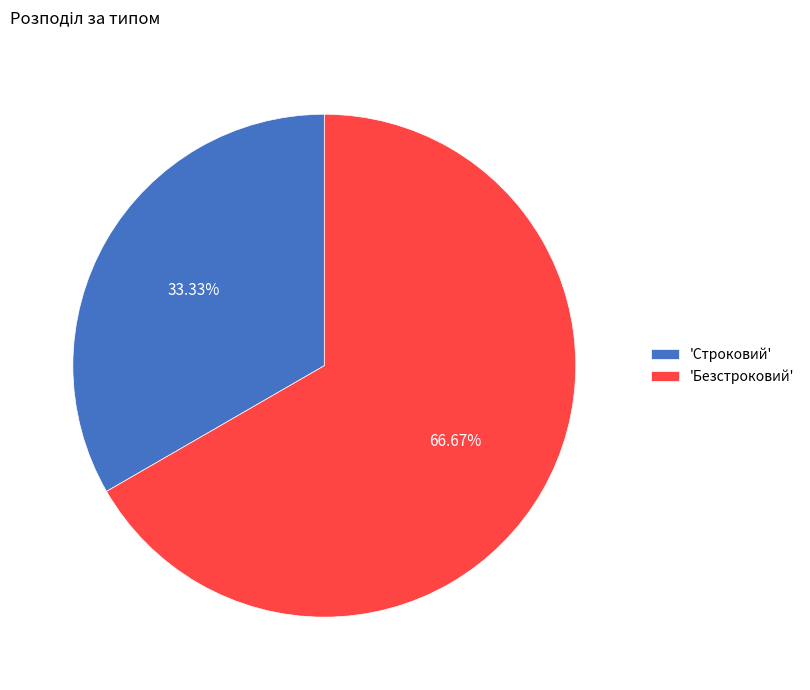

How many slices are in this pie chart?

2